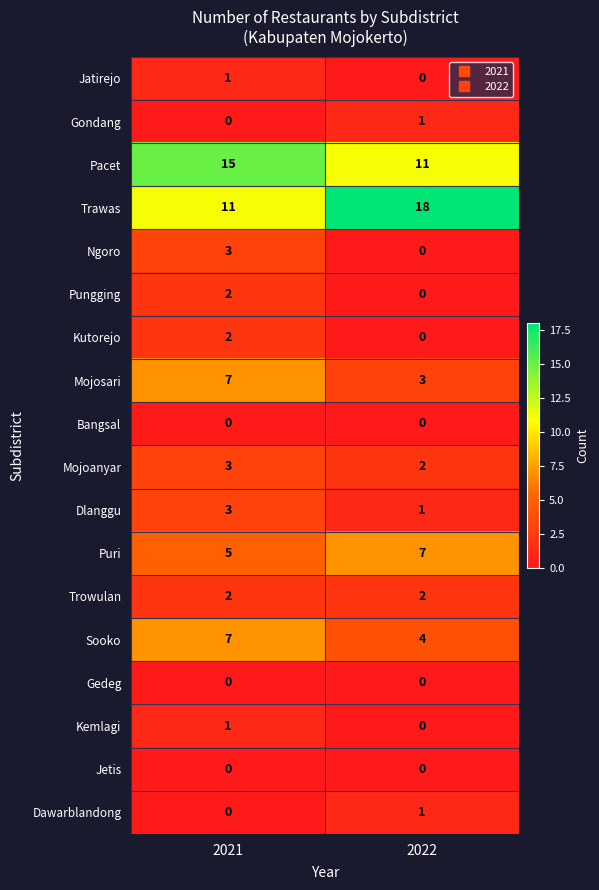

The Dlanggu series shows 3 at 2021. True or false?

True